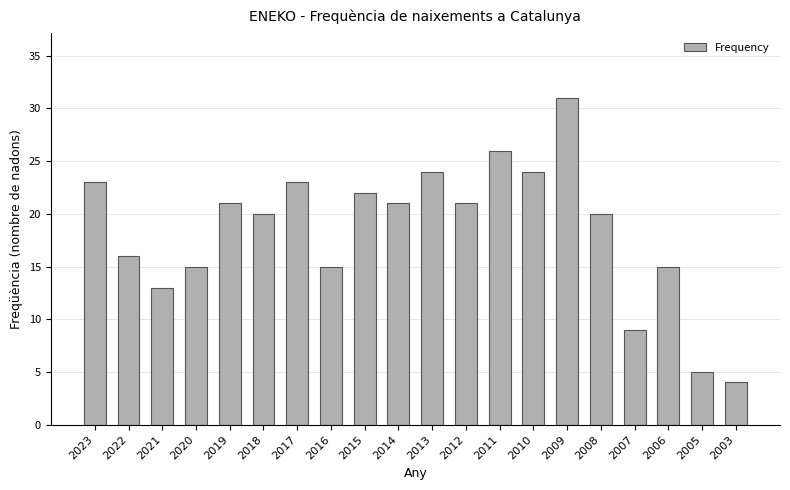

Reading left to right, list all the values displayed in this chart.

23	16	13	15	21	20	23	15	22	21	24	21	26	24	31	20	9	15	5	4